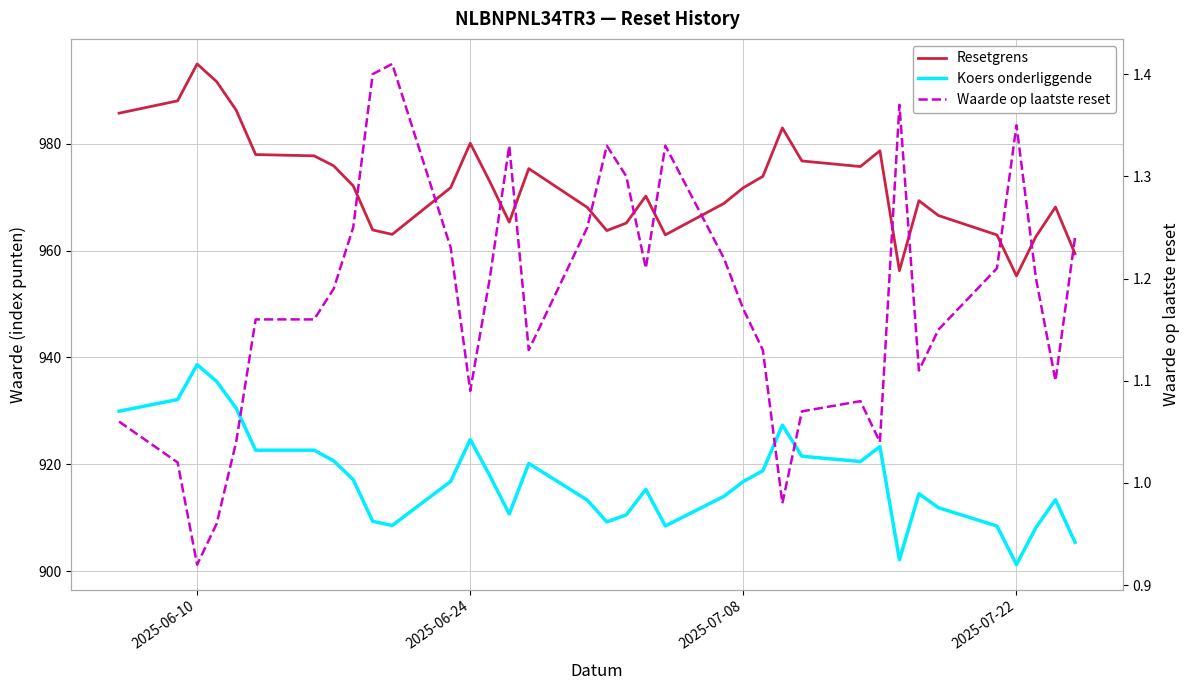

Is it true that Waarde op laatste reset equals 0.6 at 30?

False